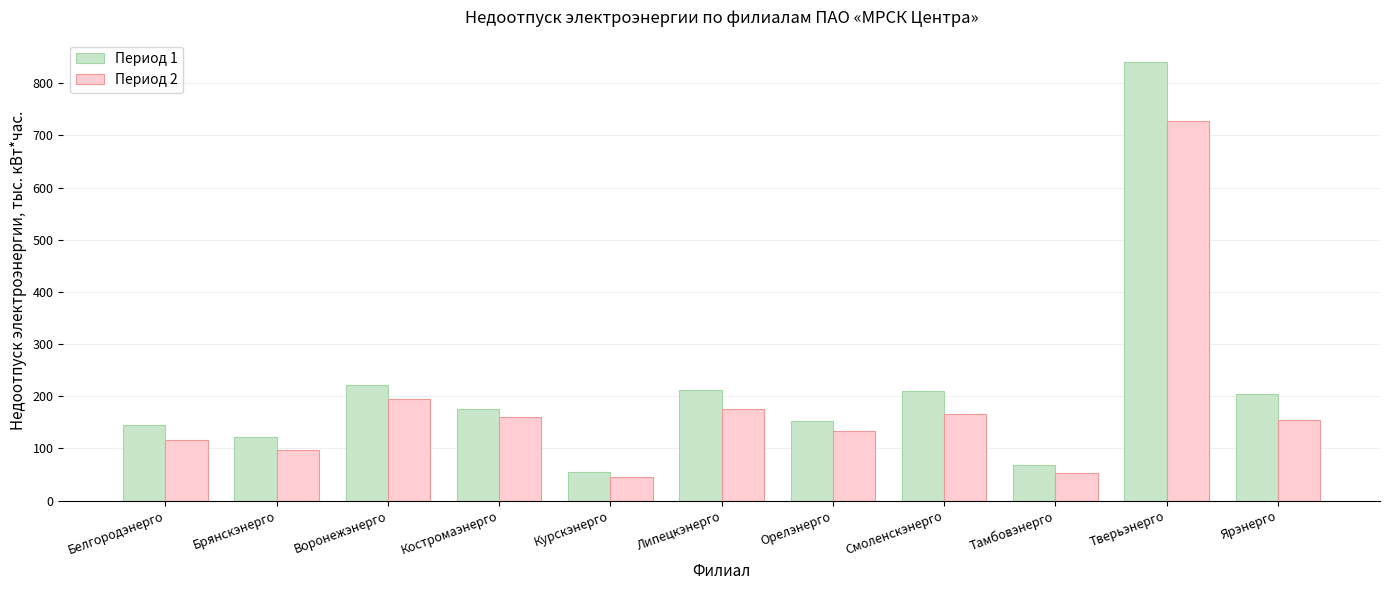

Does the chart contain any negative values?

No